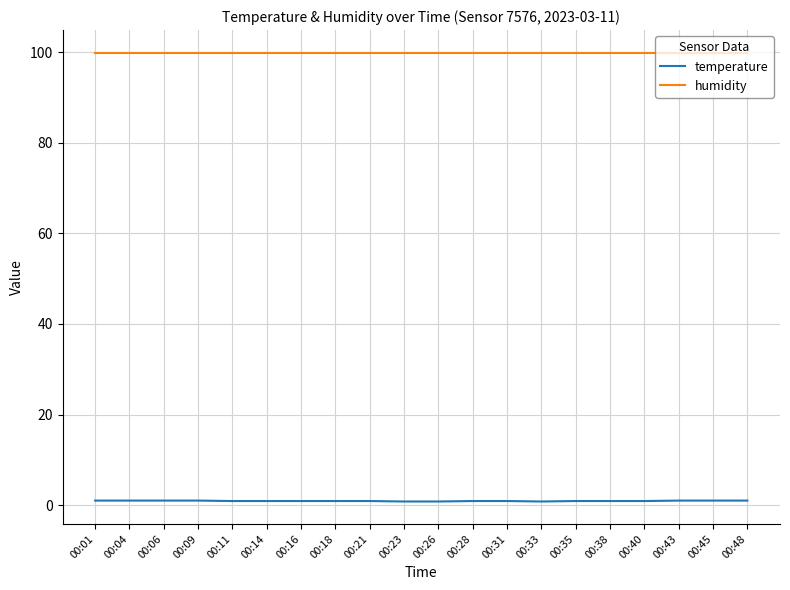

How many distinct data groups are displayed?

2